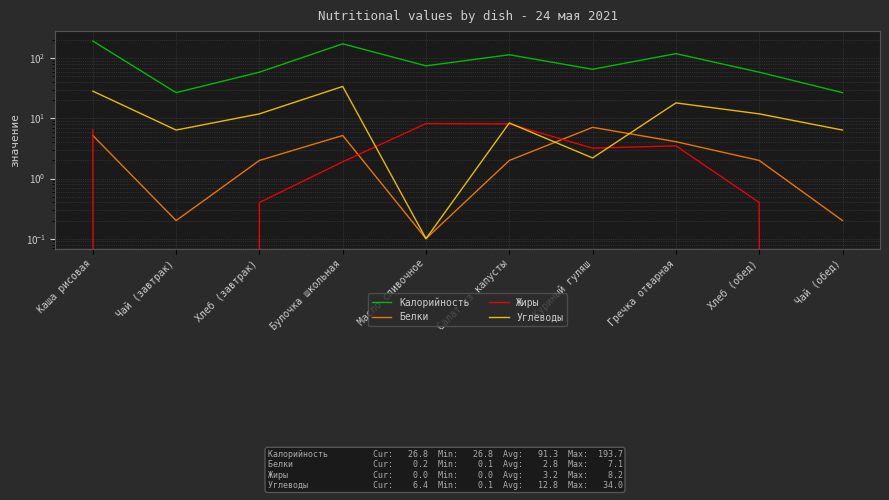

How many categories are shown in the chart?

10